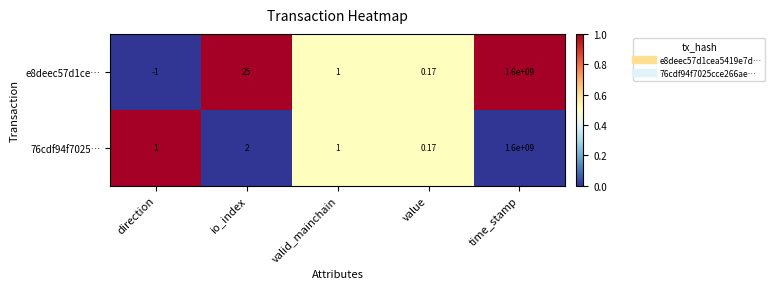

At how many categories does at least one series exceed 0?

5